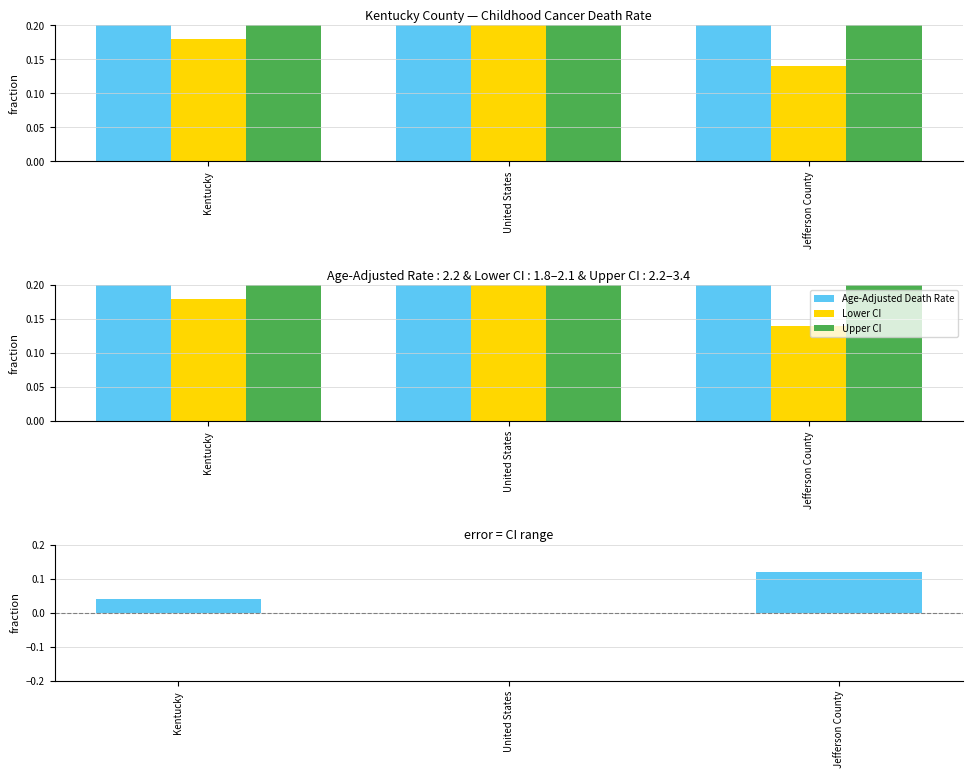

Rank the series by their average value, from highest to lowest.

Upper CI, Age-Adjusted Death Rate, Lower CI, Upper CI - Rate